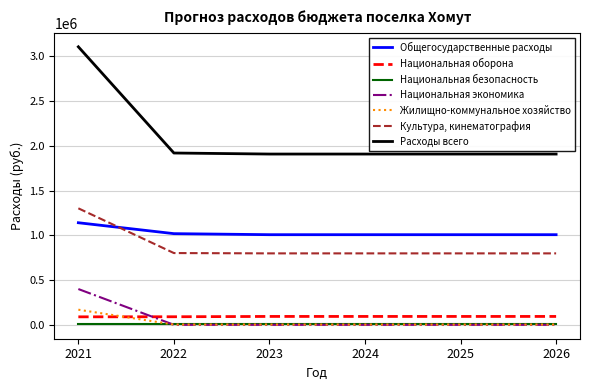

At which category is the sum across all series the highest?

2021